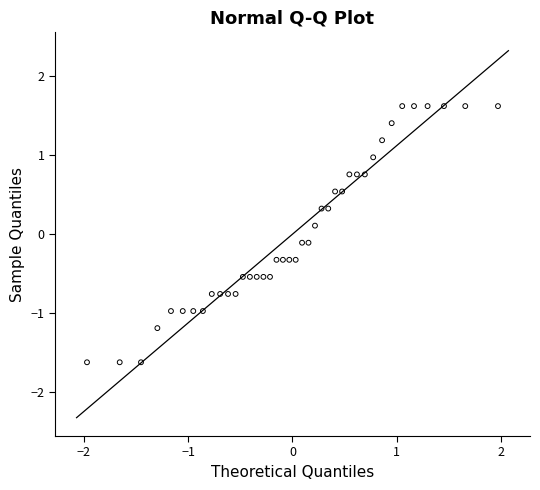

What is the range of Y values (max minus min)?

3.2